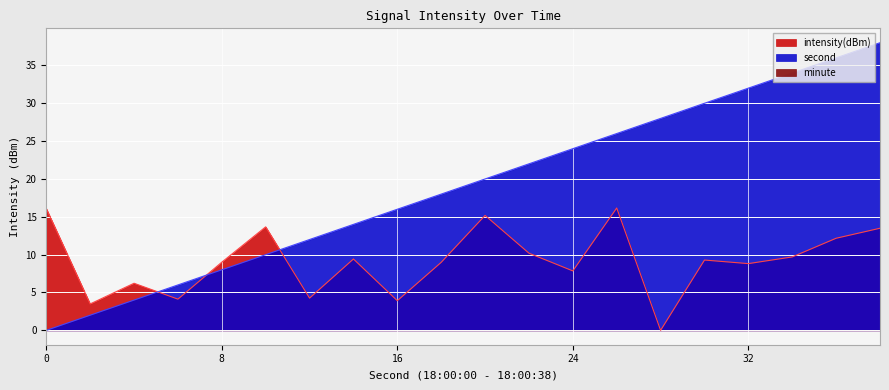

Reading right to left, list all the values displayed in this chart.

intensity(dBm): 38=13.5	36=12.2	34=9.7	32=8.8	30=9.3	28=0.0	26=16.2	24=7.9	22=10.2	20=15.2	18=9.0	16=3.9	14=9.4	12=4.3	10=13.7	8=9.0	6=4.1	4=6.2	2=3.5	0=16.1
second: 38=38.0	36=36.0	34=34.0	32=32.0	30=30.0	28=28.0	26=26.0	24=24.0	22=22.0	20=20.0	18=18.0	16=16.0	14=14.0	12=12.0	10=10.0	8=8.0	6=6.0	4=4.0	2=2.0	0=0.0